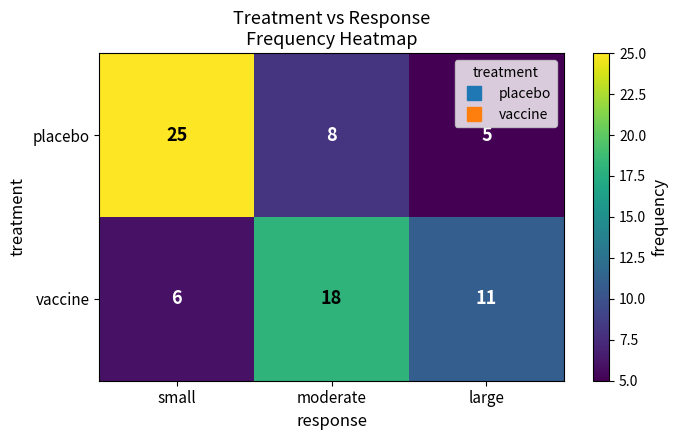

Which series changed the most between small and moderate?

placebo